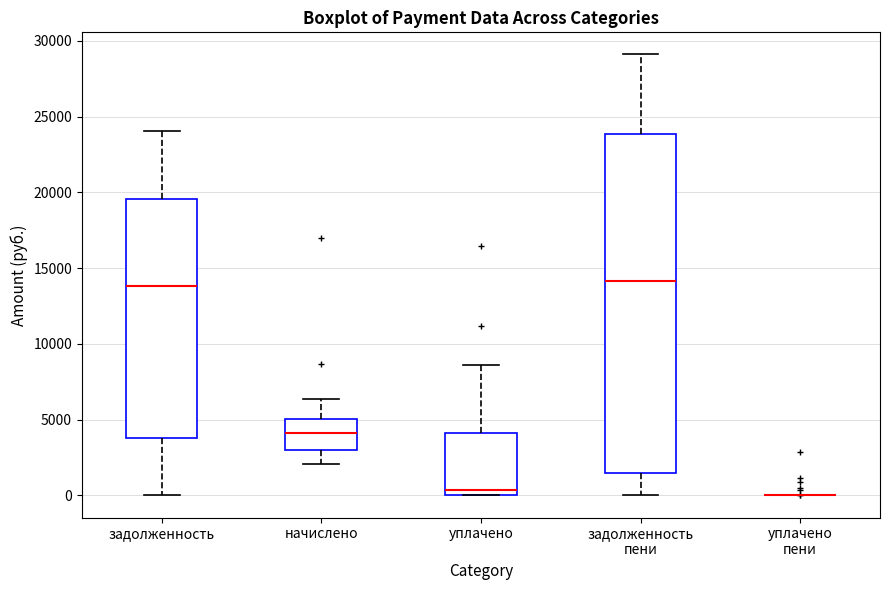

Where is the lower edge of the box for уплачено on the y-axis? The values are not printed on the chart, so give them approximately, as read against the axis.

0